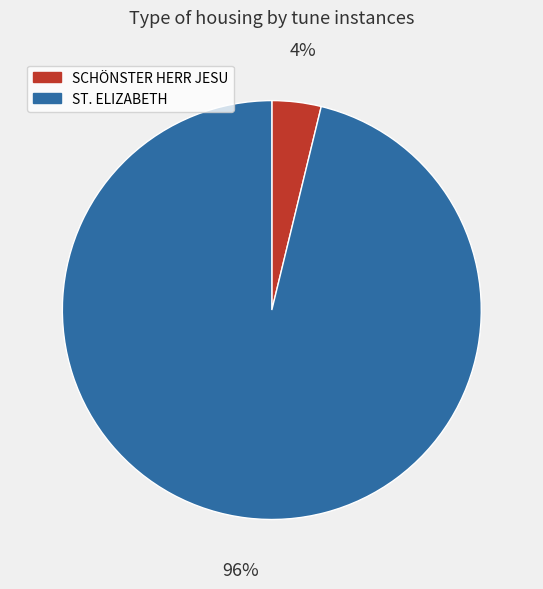

The SCHÖNSTER HERR JESU slice represents 19% of the pie. True or false?

False